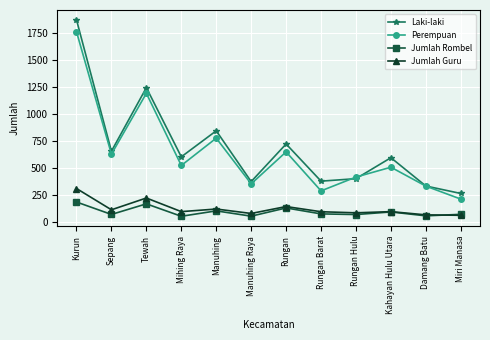

What is the spread (max minus min) of values at Rungan?

592